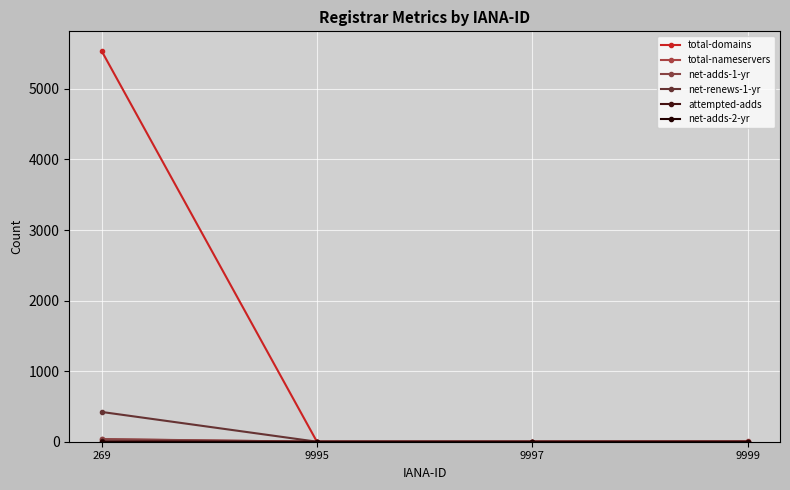

Which category has the lowest value across all series?

9995